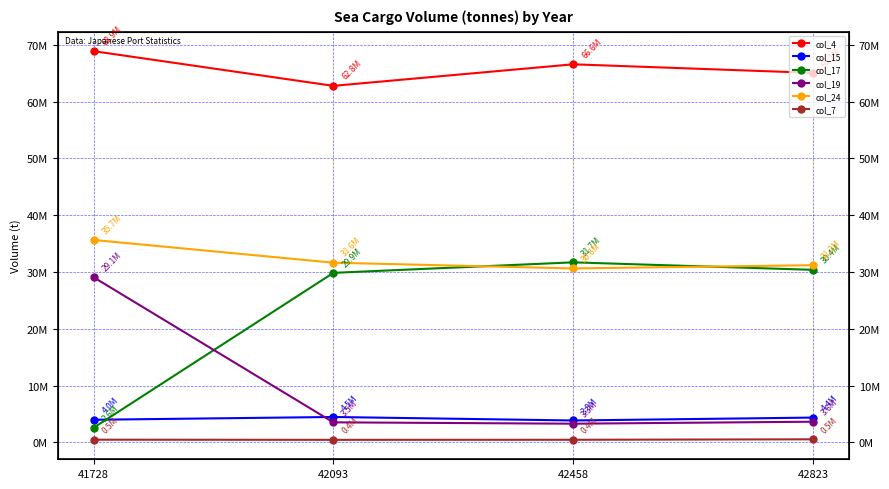

What is the difference between the highest and lowest values at 42458?

66141450